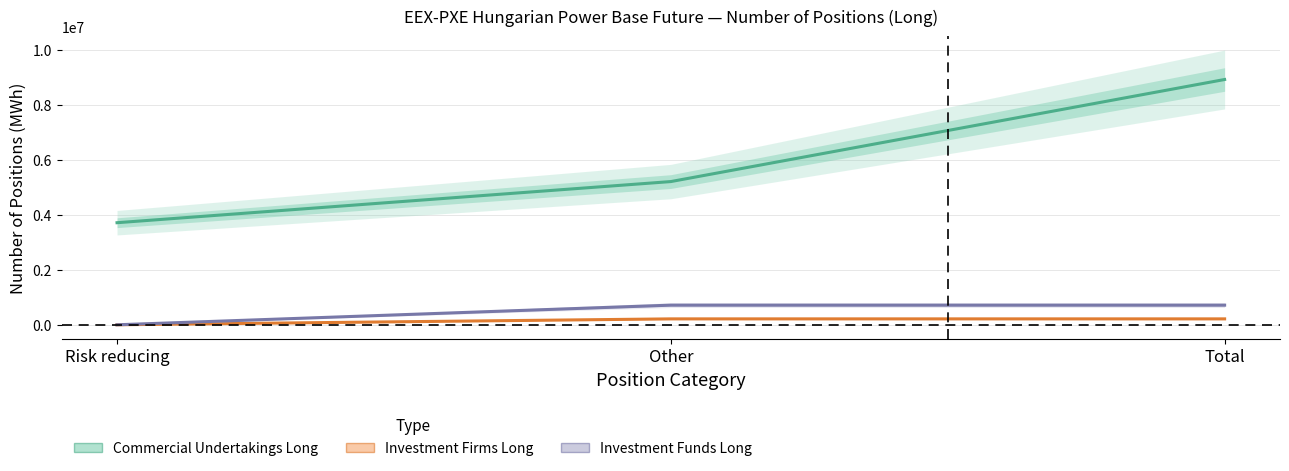

At which category is the sum across all series the highest?

Total